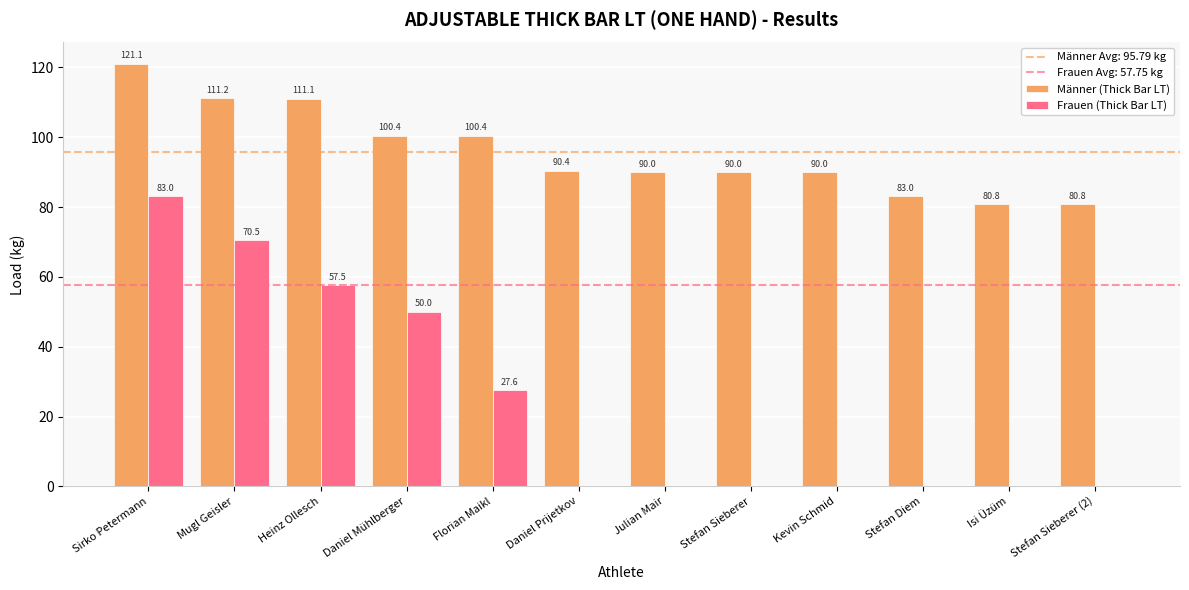

Which category has the highest value in the Männer (Thick Bar LT) series?

Sirko Petermann